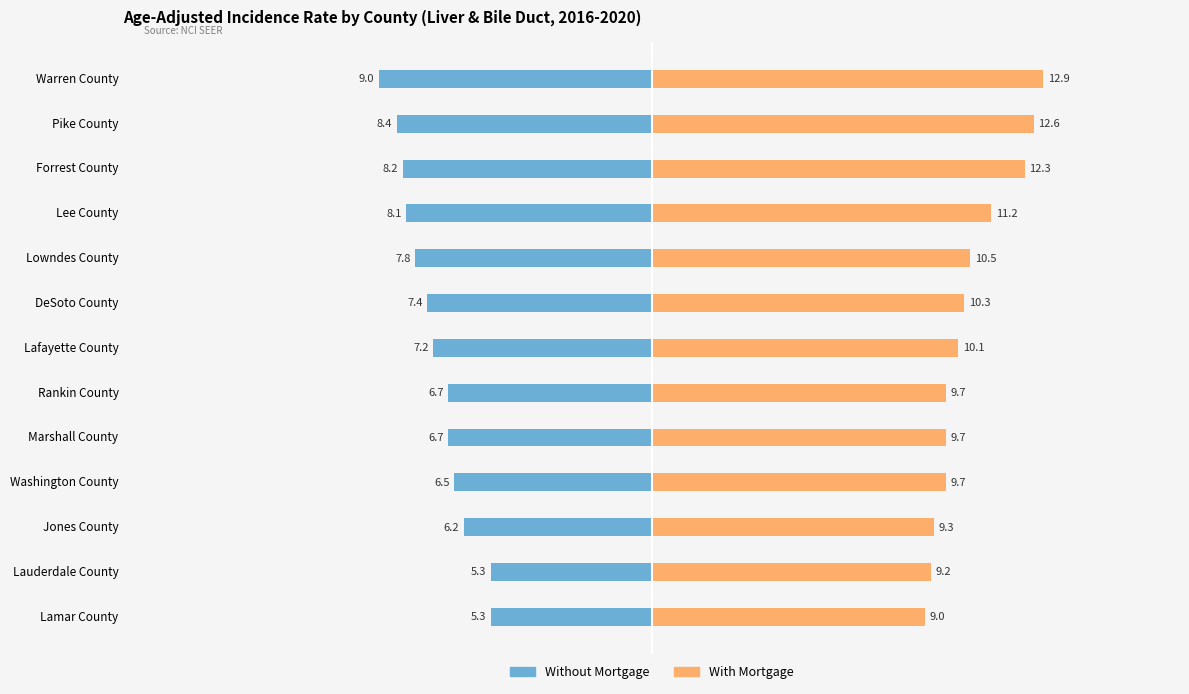

List the series in order of their overall mean, lowest first.

Without Mortgage, With Mortgage